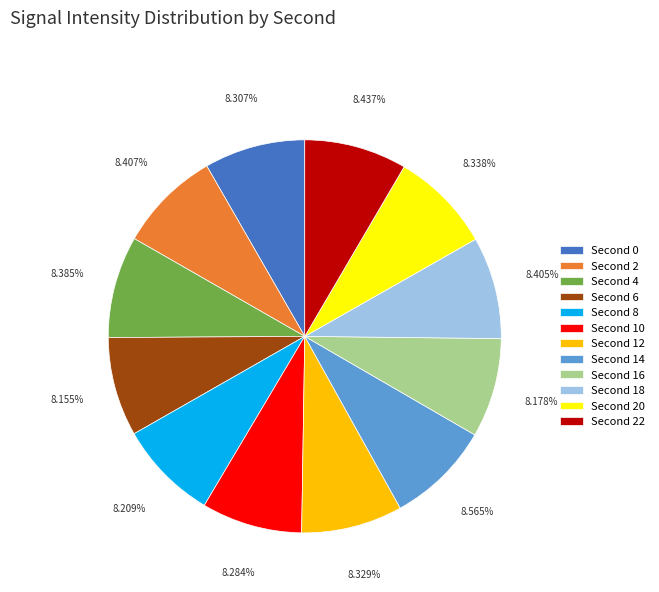

Does any single category account for the majority?

No